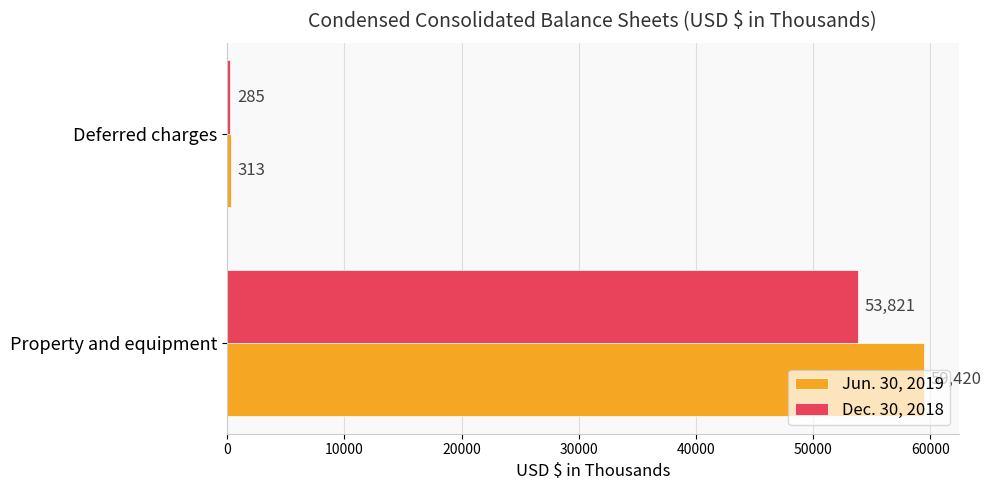

Is it true that Dec. 30, 2018 equals 53821 at Property and equipment?

True